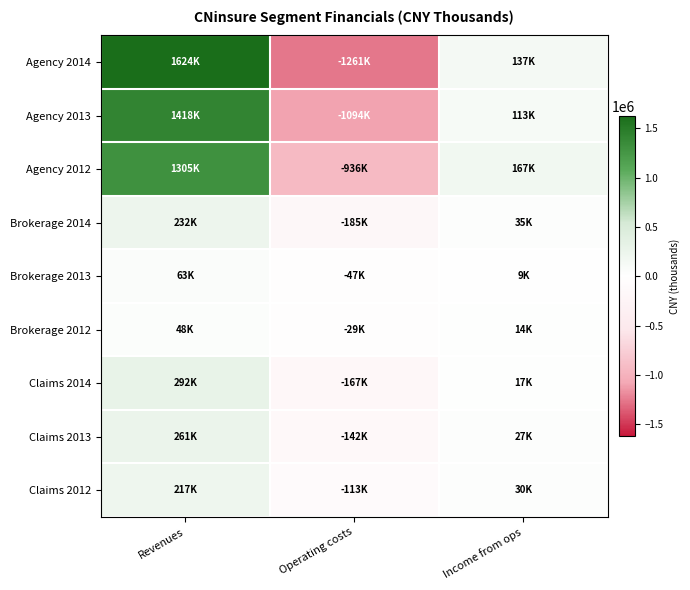

What is the total value across all series at Income from ops?

552976